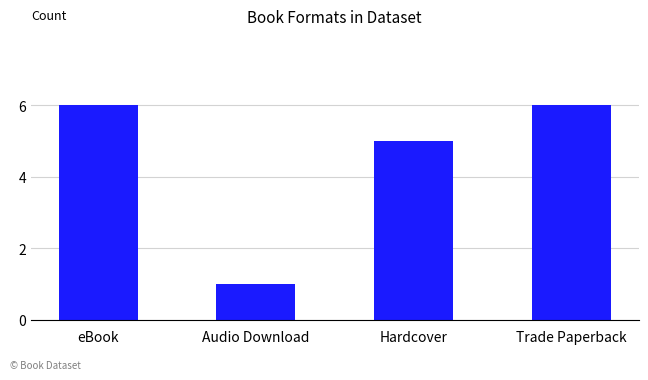

How many bars are there in total?

4